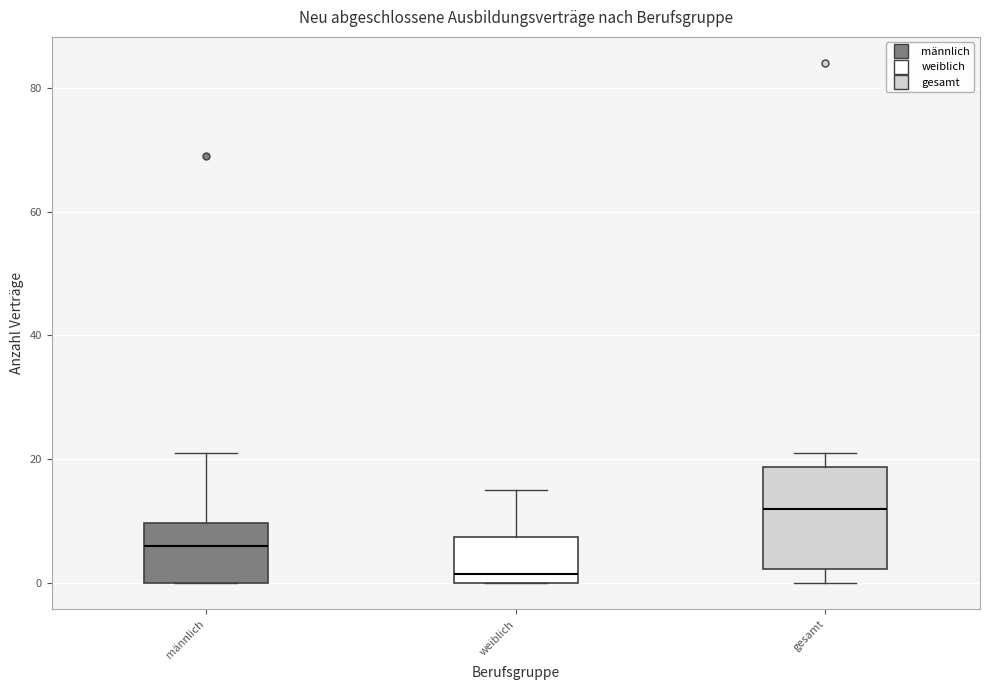

Where is the upper edge of the box for männlich on the y-axis? The values are not printed on the chart, so give them approximately, as read against the axis.

10